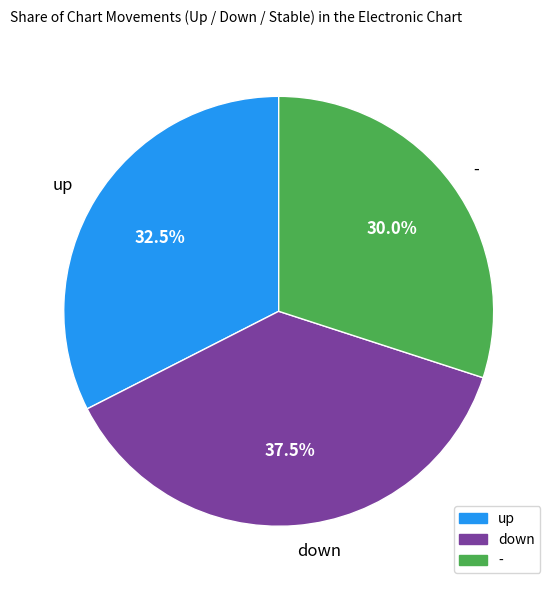

What is the ratio of the value at up to the value at down?

0.9